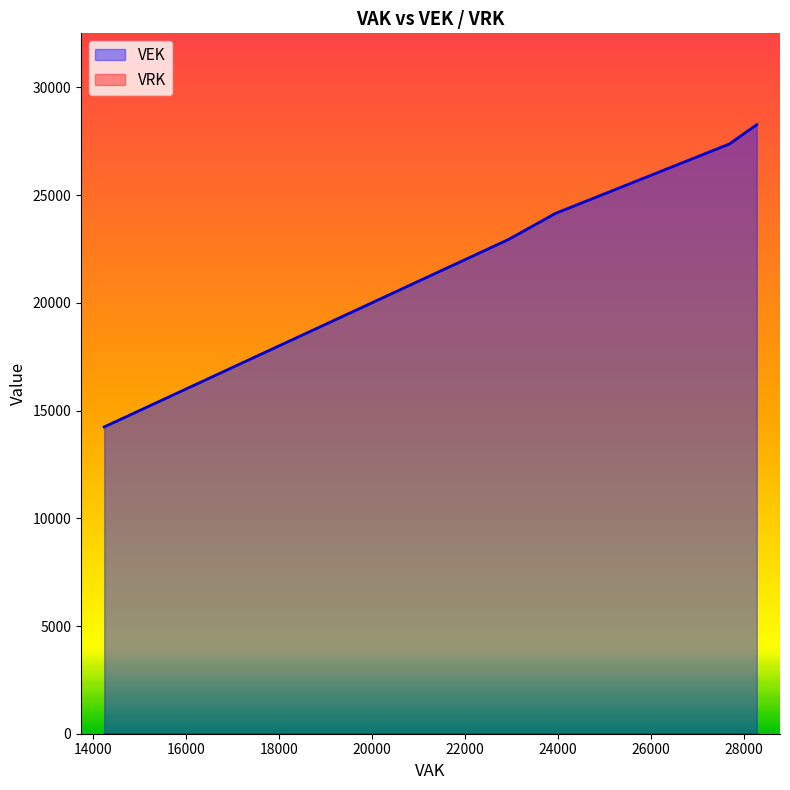

What is the label of the 20th point from the right?

14291